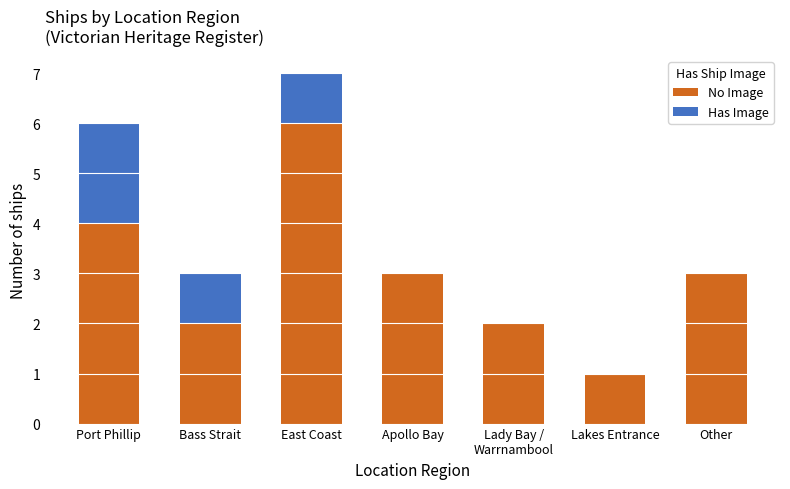

Which category has the highest value in the No Image series?

East Coast